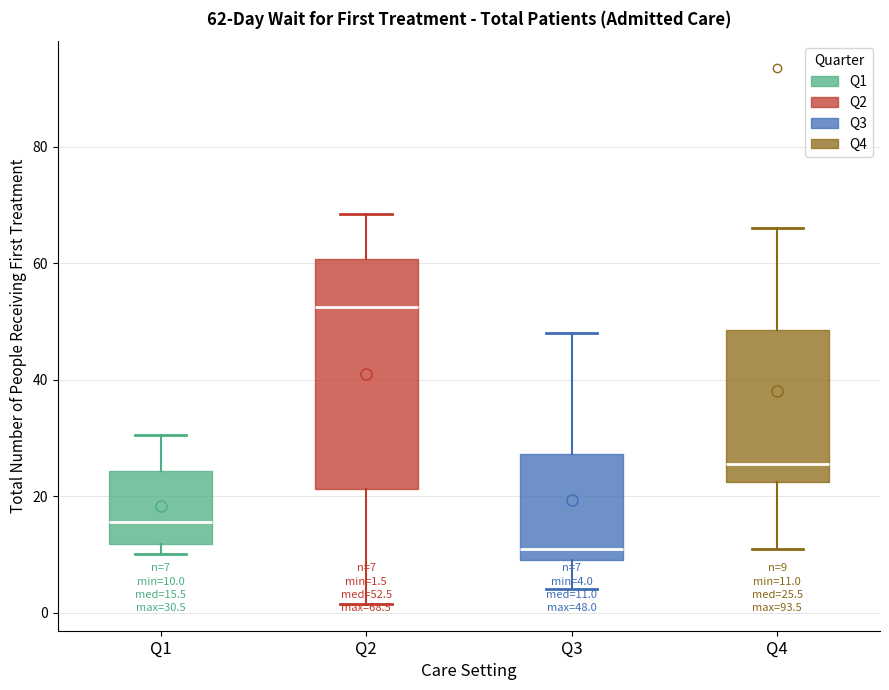

Which box is the tallest, from its lower edge to its upper edge?

Q2